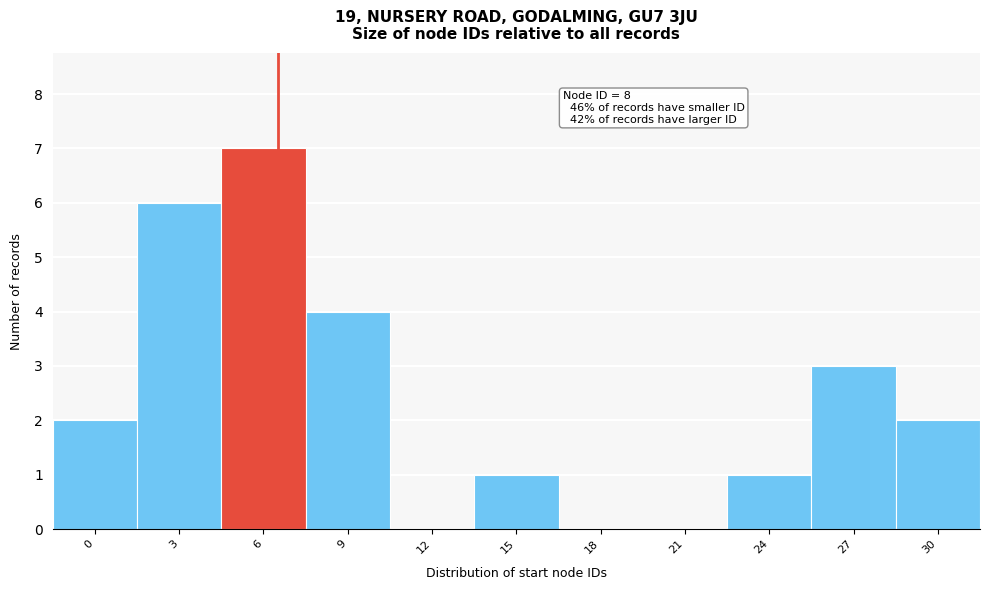

Reading right to left, transcribe all the data shown in this chart.

30=2	27=3	24=1	21=0	18=0	15=1	12=0	9=4	6=7	3=6	0=2